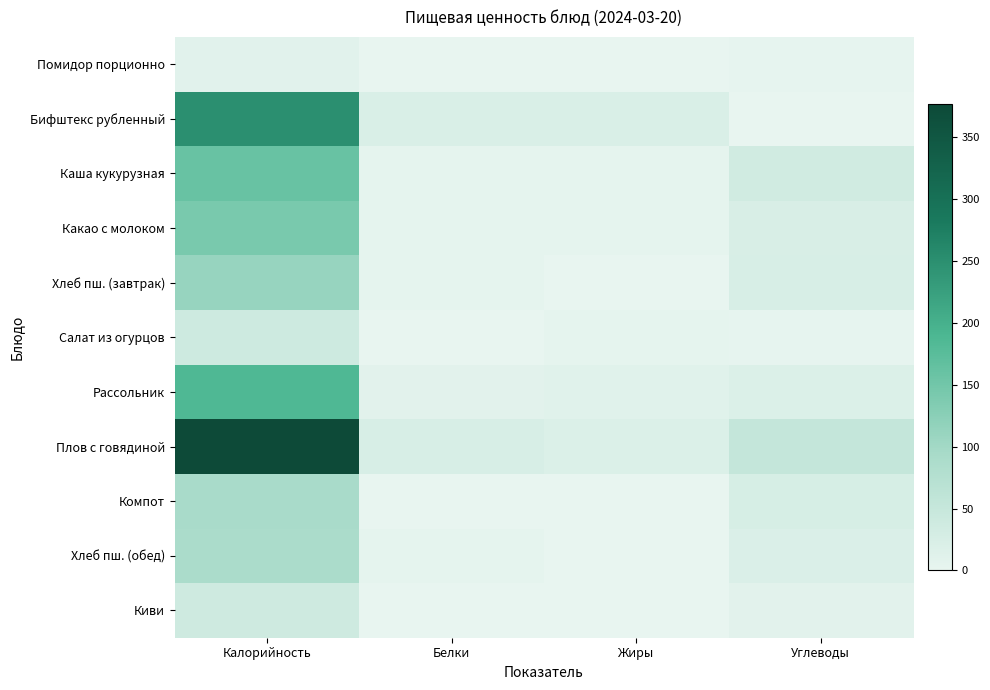

At which category is the sum across all series the highest?

Калорийность